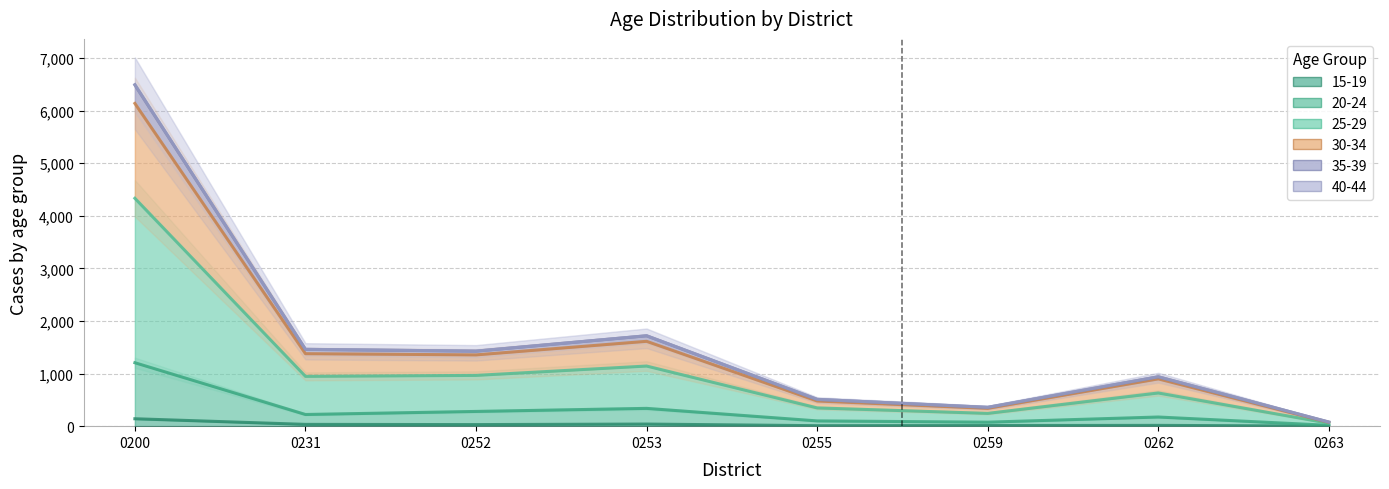

What is the sum of all 15-19 values?

12974